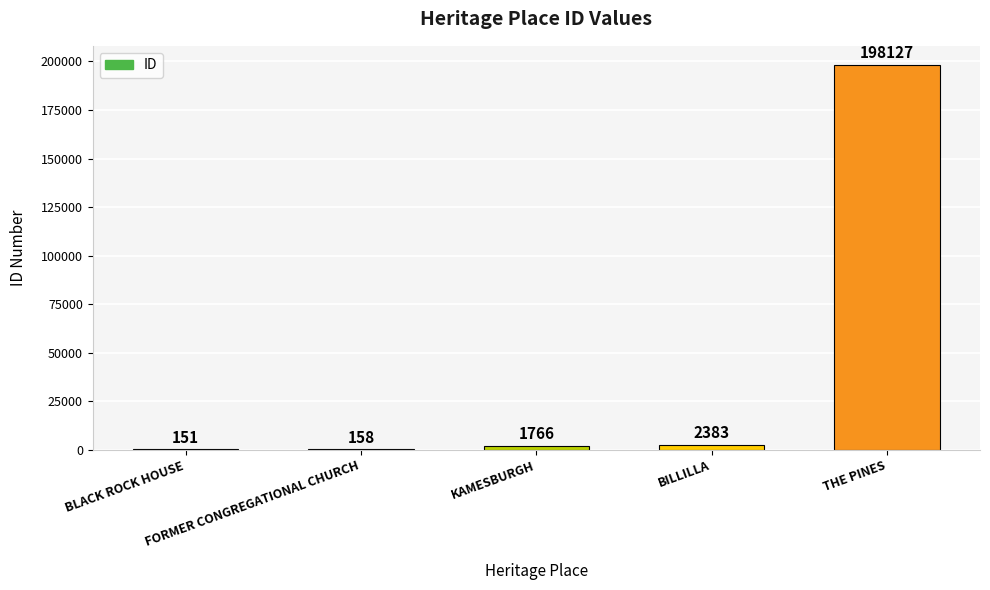

Reading left to right, list all the values displayed in this chart.

151	158	1766	2383	198127